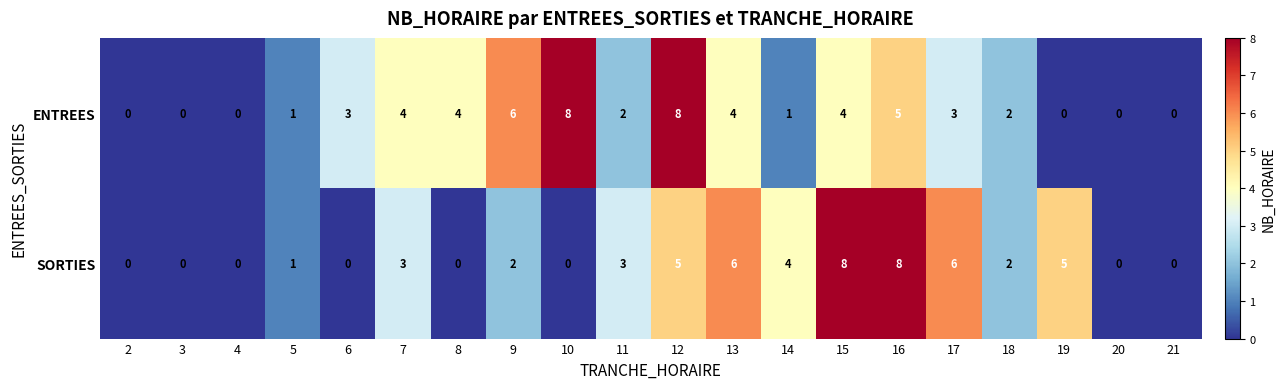

Which series changed the most between 6 and 13?

SORTIES